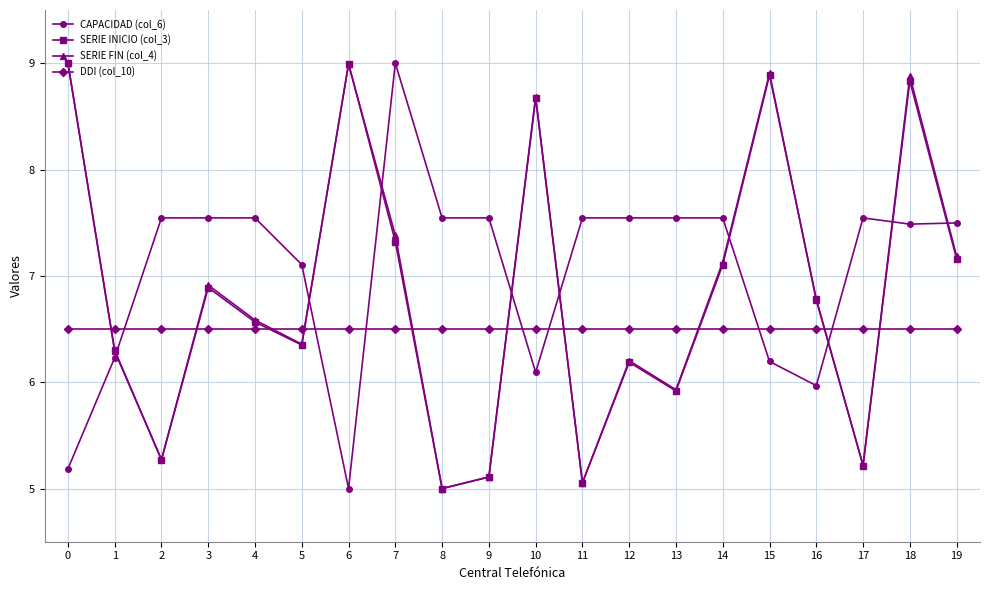

At how many categories does at least one series exceed 5?

20